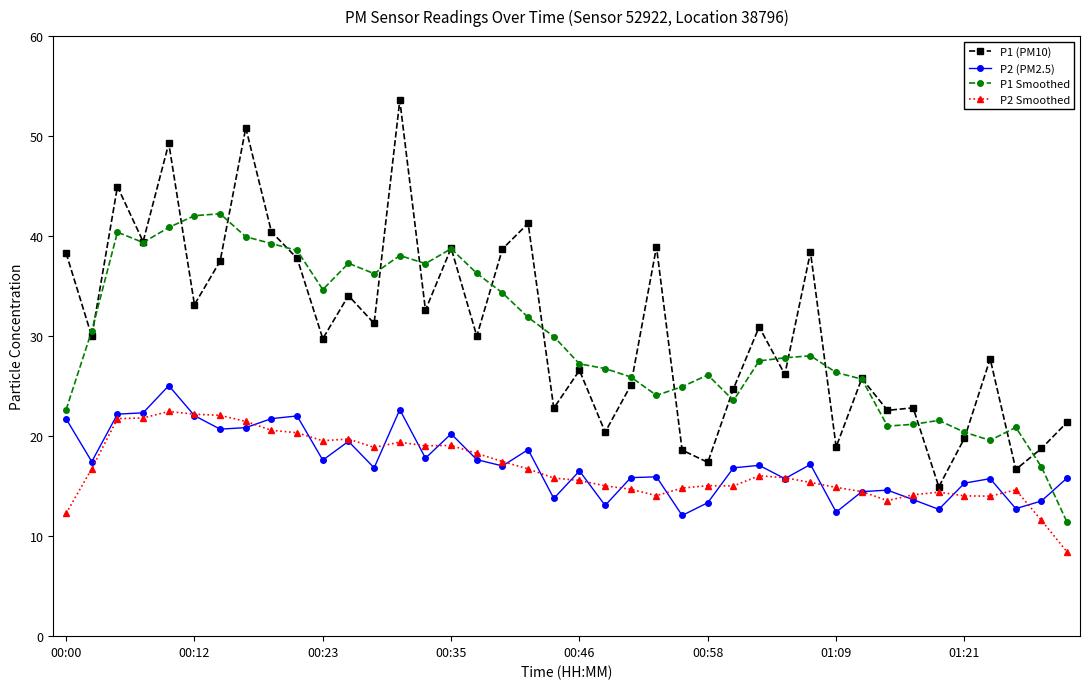

What is the value of the P1 (PM10) point at the 34th from the left?

22.8